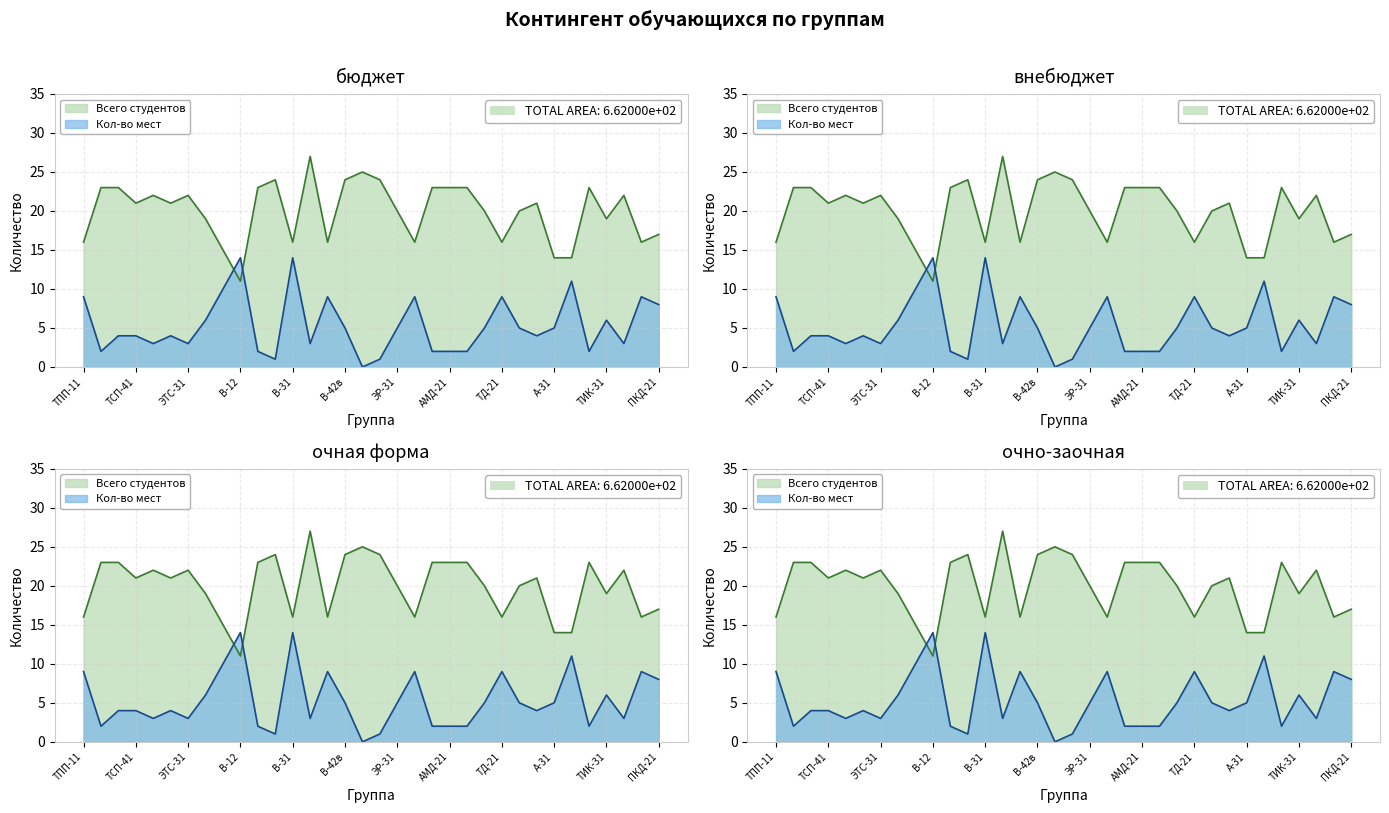

List the series in order of their peak value, highest first.

Всего студентов, Кол-во мест